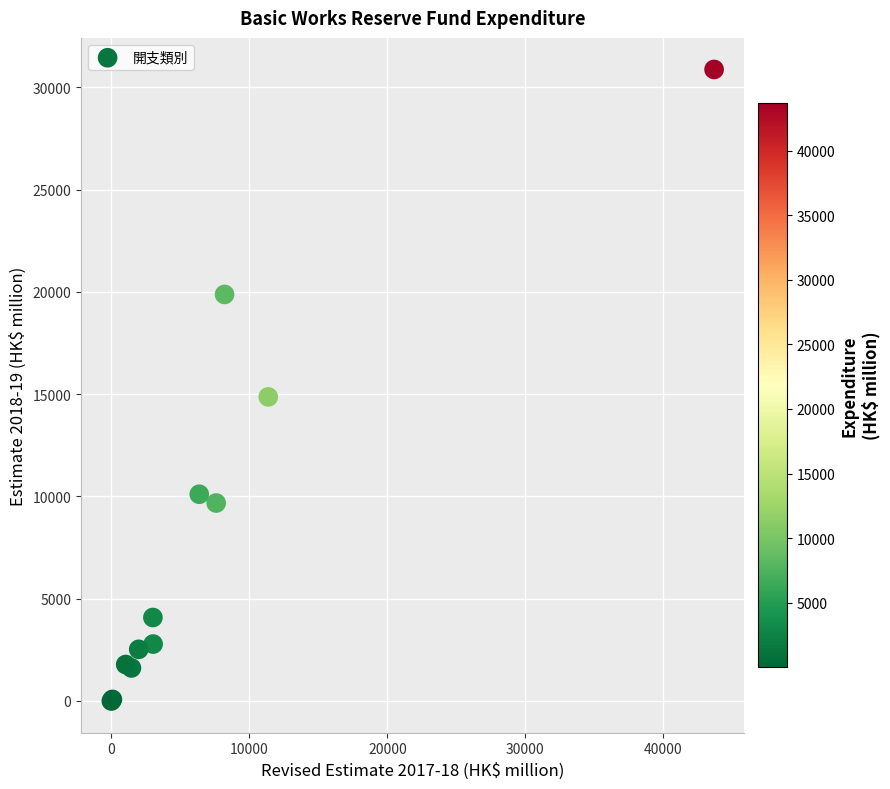

What Y value in the scatter plot is closest to 15441?

14870